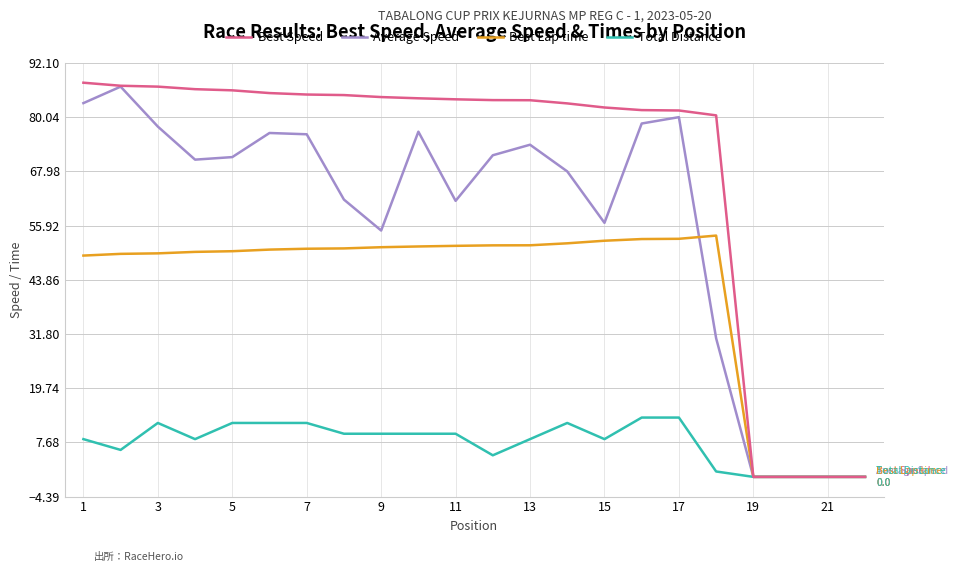

Which series has the largest total across all categories?

Best Speed